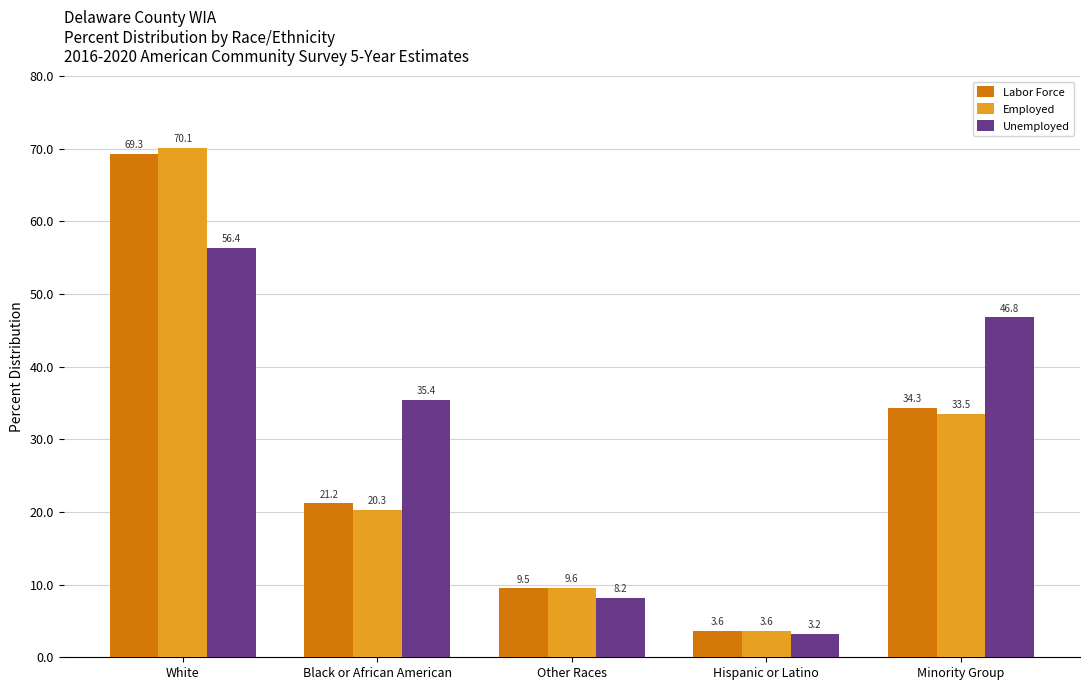

What is the sum of all Labor Force values?

137.9